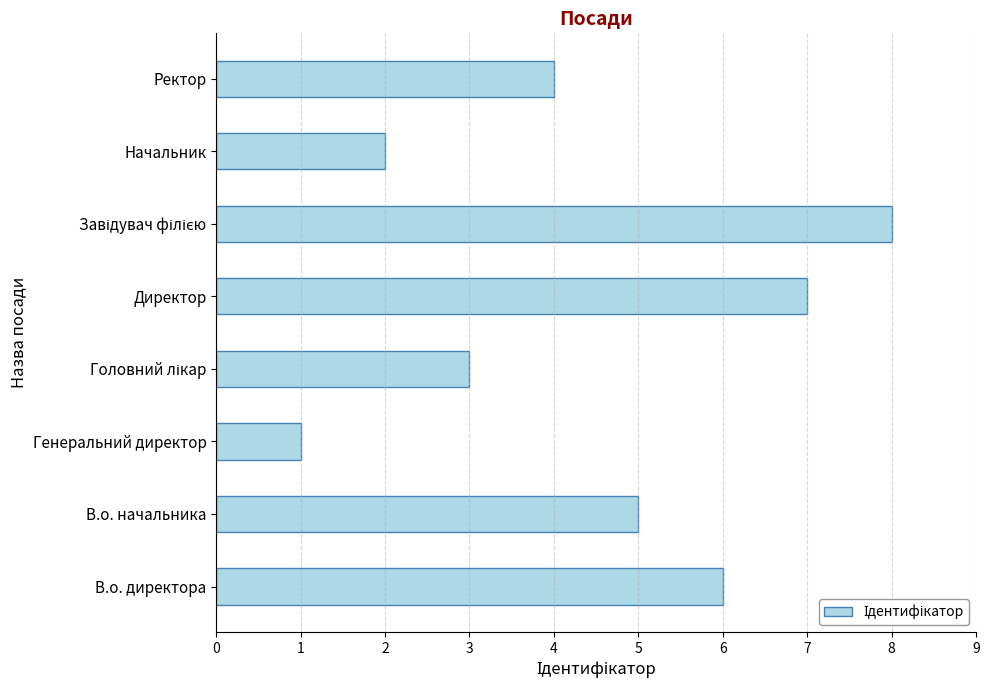

How many bars are there in total?

8